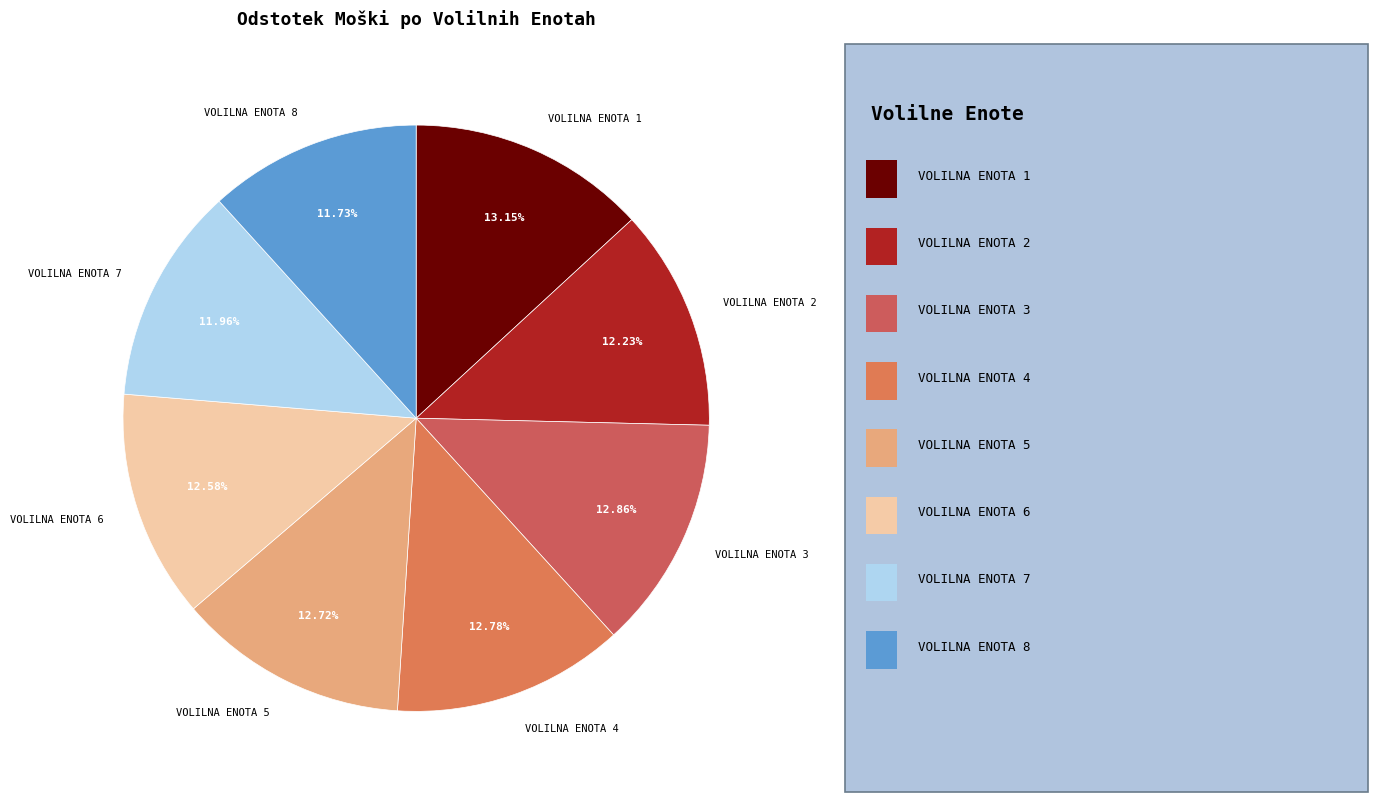

To the nearest percent, what is the difference between the largest and smallest slice percentages?

1%